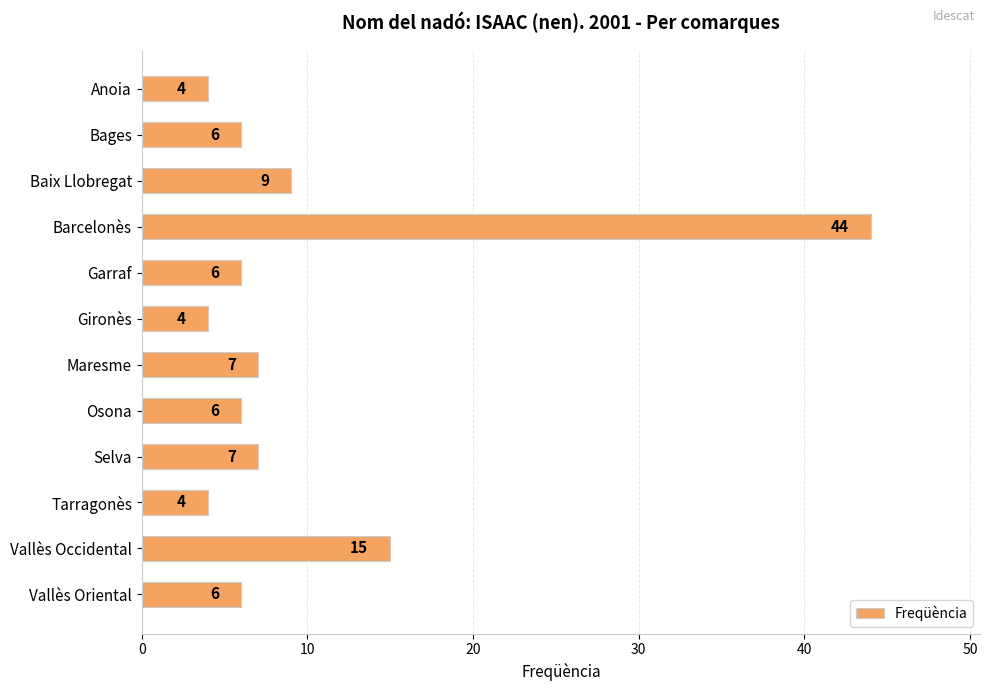

How many series are shown in this chart?

1